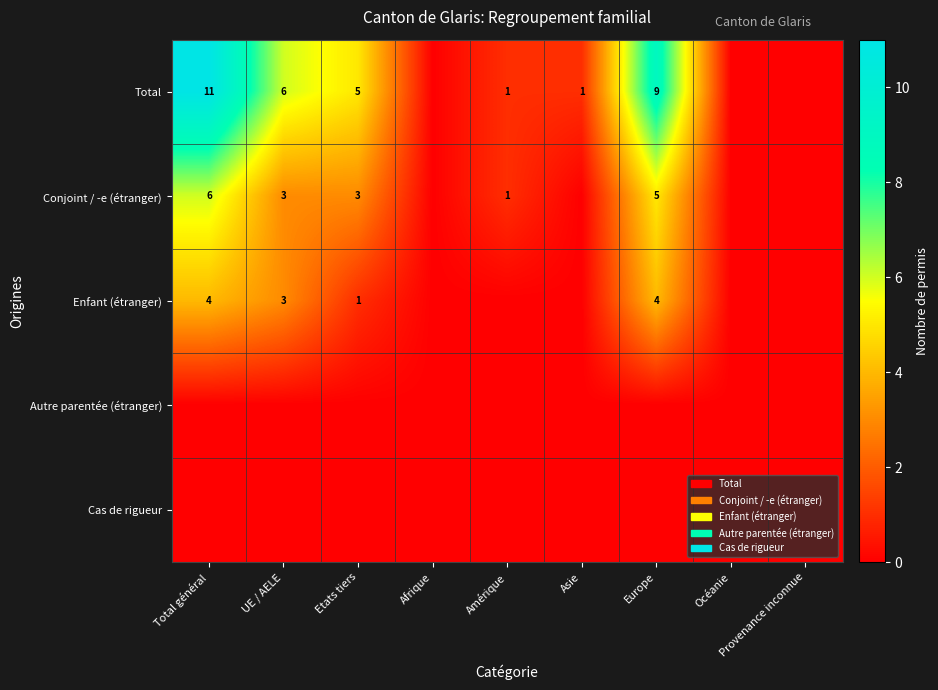

Count the number of data series in this chart.

5